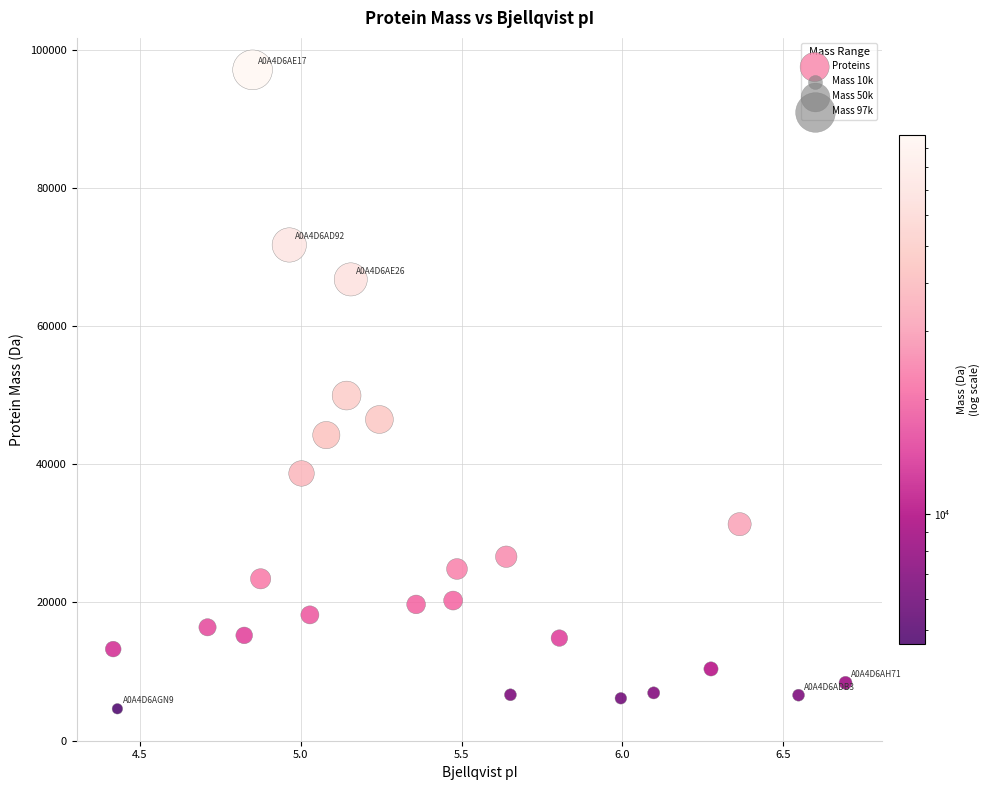

What is the range of X values (max minus min)?

2.3